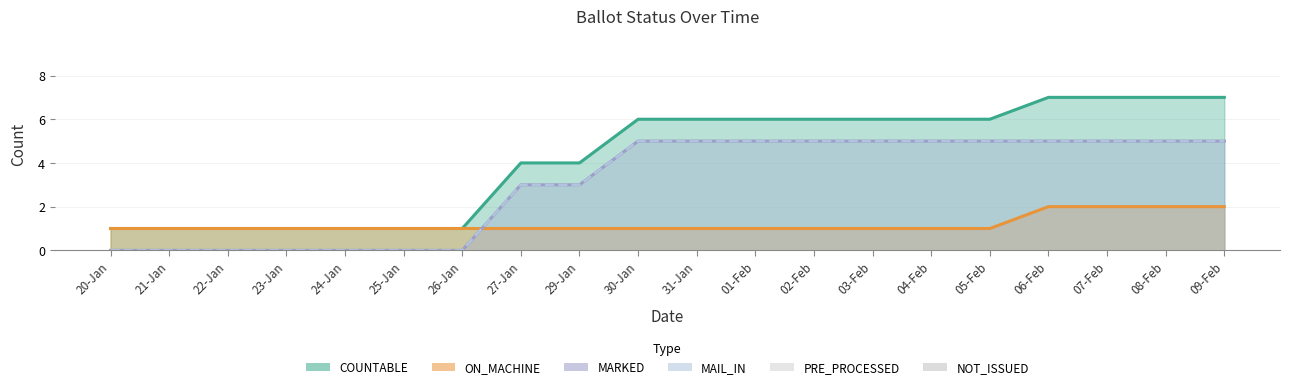

At 08-Feb, list the series in order from largest to smallest.

COUNTABLE, MARKED, MAIL_IN, ON_MACHINE